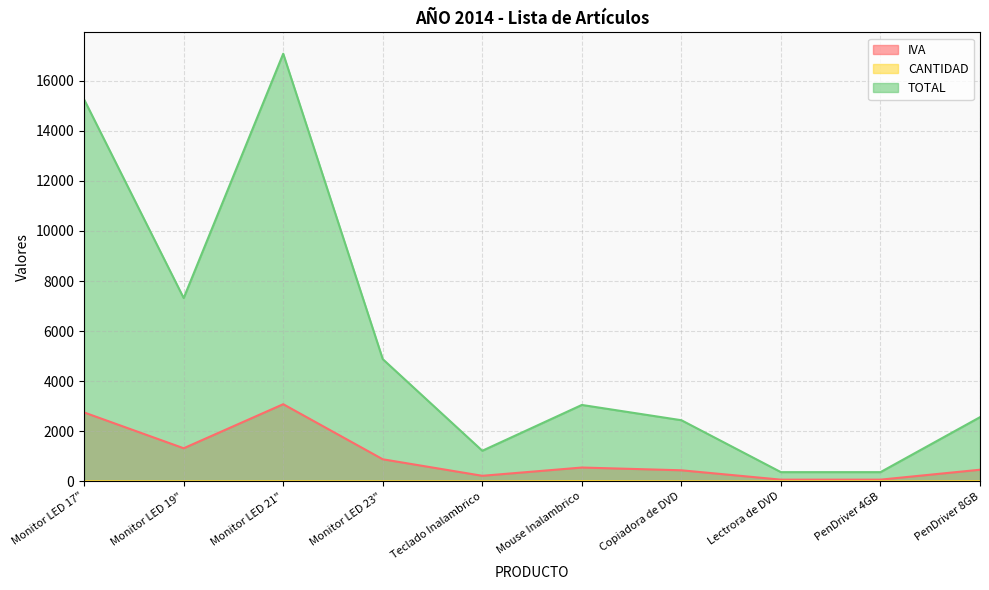

Reading right to left, extract all data points from this chart.

IVA: PenDriver 8GB=2562	PenDriver 4GB=366	Lectrora de DVD=366	Copiadora de DVD=2440	Mouse Inalambrico=3050	Teclado Inalambrico=1220	Monitor LED 23"=4880	Monitor LED 21"=17080	Monitor LED 19"=7320	Monitor LED 17"=15250
CANTIDAD: PenDriver 8GB=7	PenDriver 4GB=2	Lectrora de DVD=1	Copiadora de DVD=2	Mouse Inalambrico=10	Teclado Inalambrico=2	Monitor LED 23"=1	Monitor LED 21"=4	Monitor LED 19"=2	Monitor LED 17"=5
TOTAL: PenDriver 8GB=462	PenDriver 4GB=66	Lectrora de DVD=66	Copiadora de DVD=440	Mouse Inalambrico=550	Teclado Inalambrico=220	Monitor LED 23"=880	Monitor LED 21"=3080	Monitor LED 19"=1320	Monitor LED 17"=2750